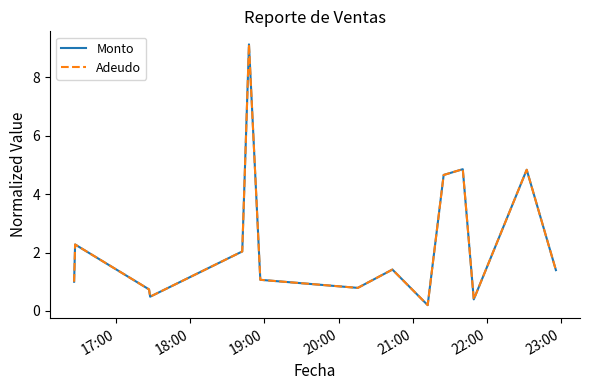

What is the maximum value for Monto?

9.1